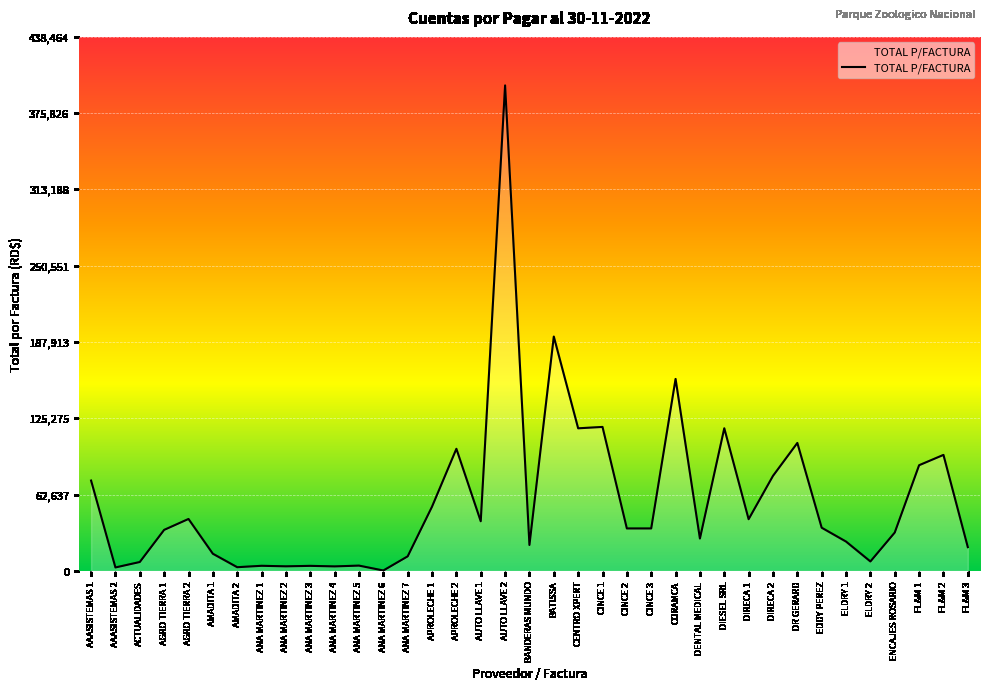

Is it true that the value at DIRECA 1 is 11659.8?

False